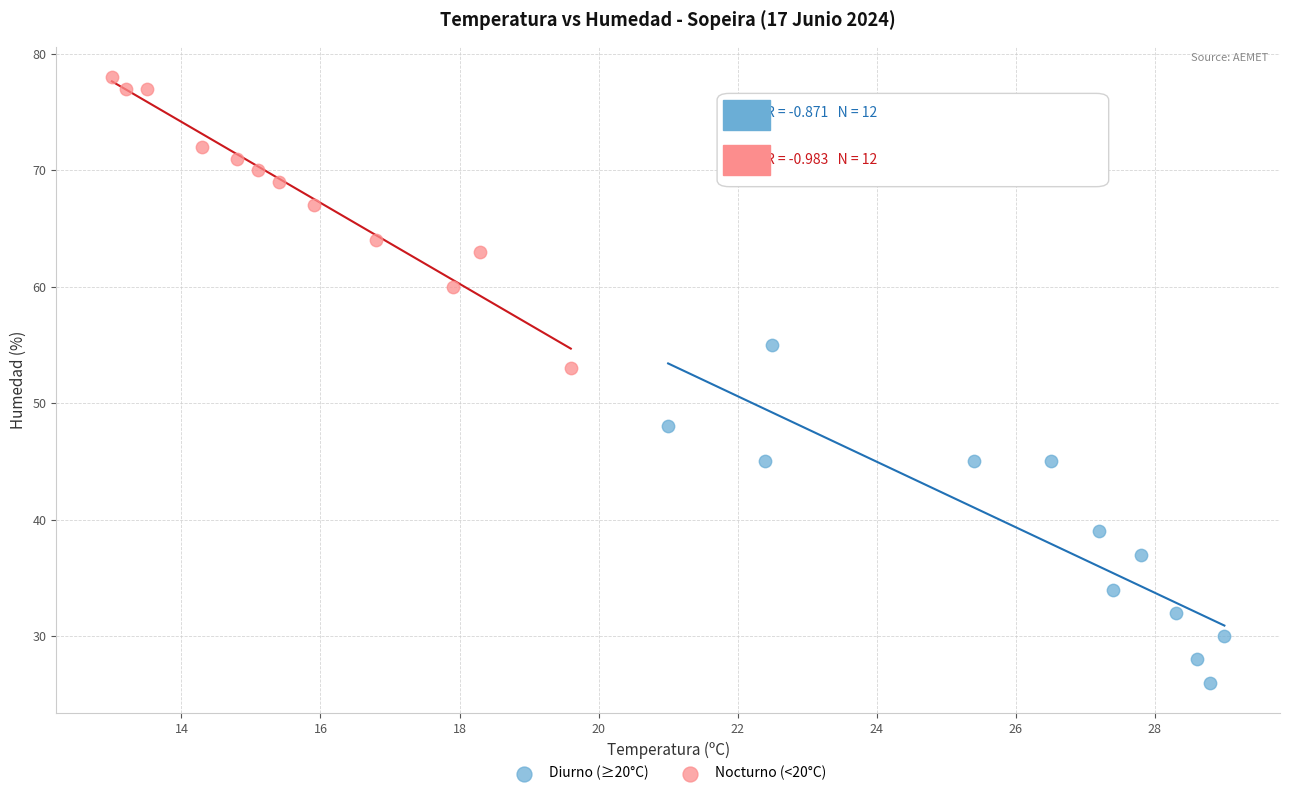

Which series contains the lowest Y value?

Diurno (≥20°C)